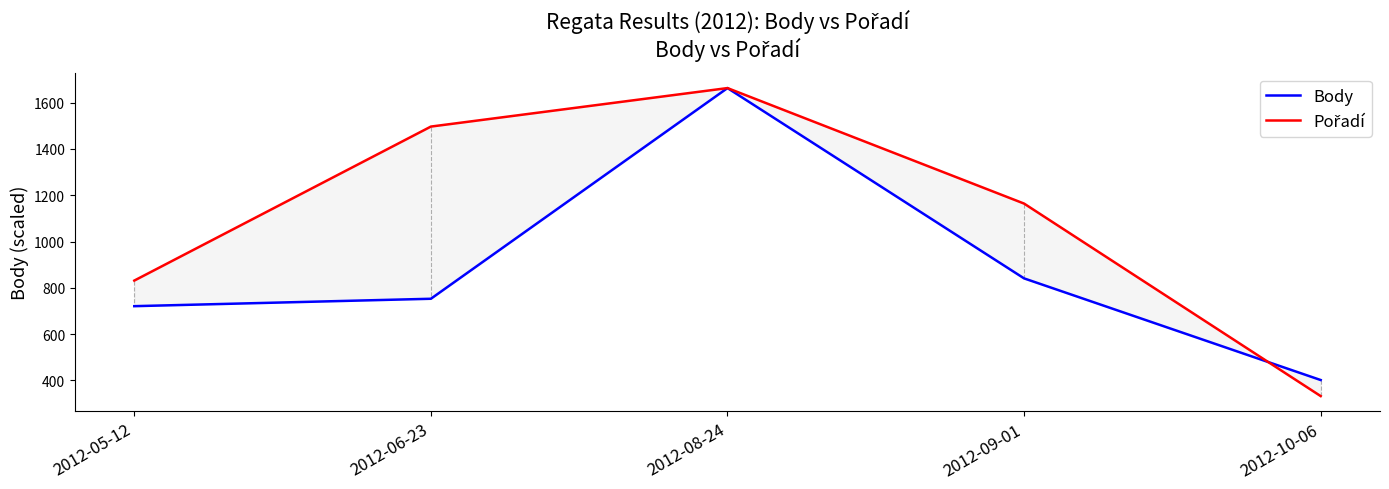

How many interior local peaks does the Pořadí series have?

1